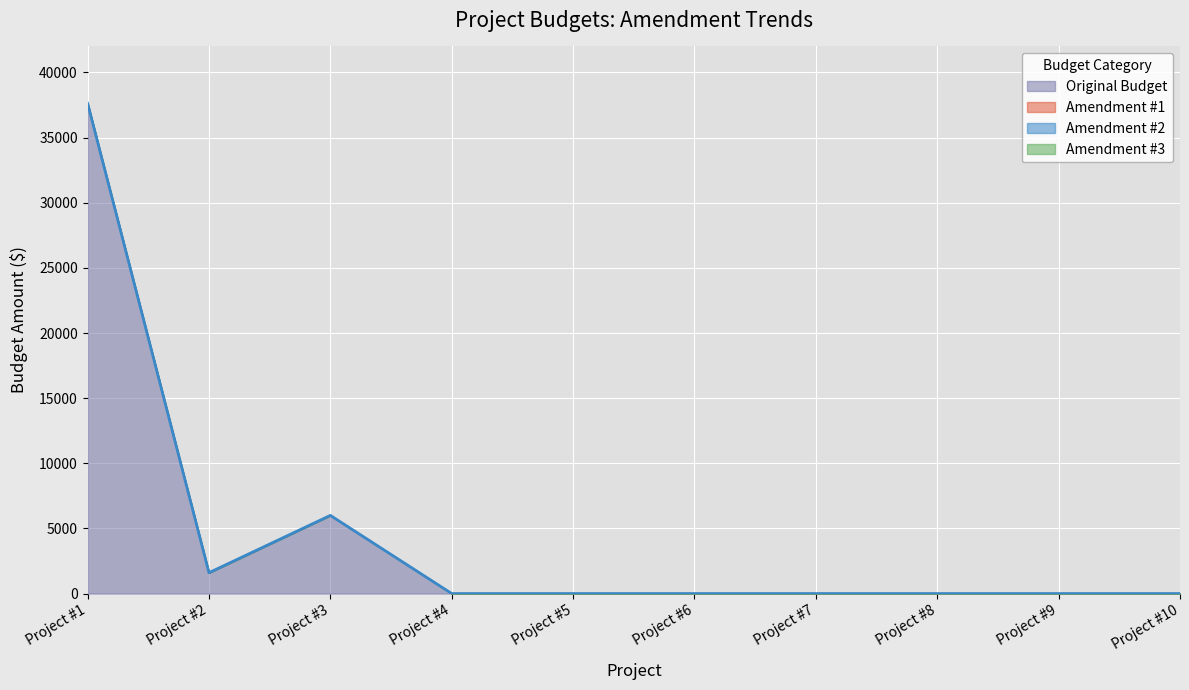

How many distinct data groups are displayed?

1